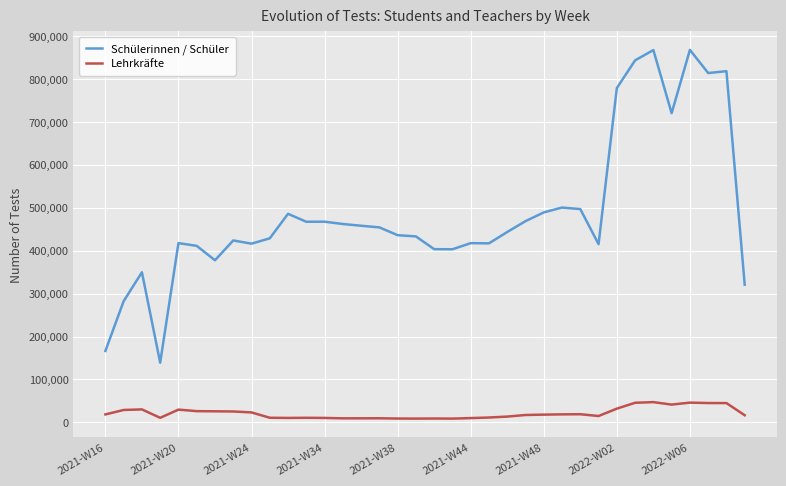

True or false: Lehrkräfte and Schülerinnen / Schüler cross at least once.

False